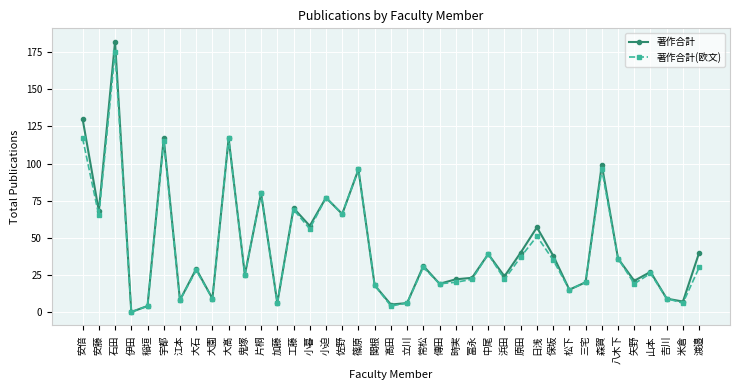

Where is the first local minimum for 著作合計(欧文)?

安藤